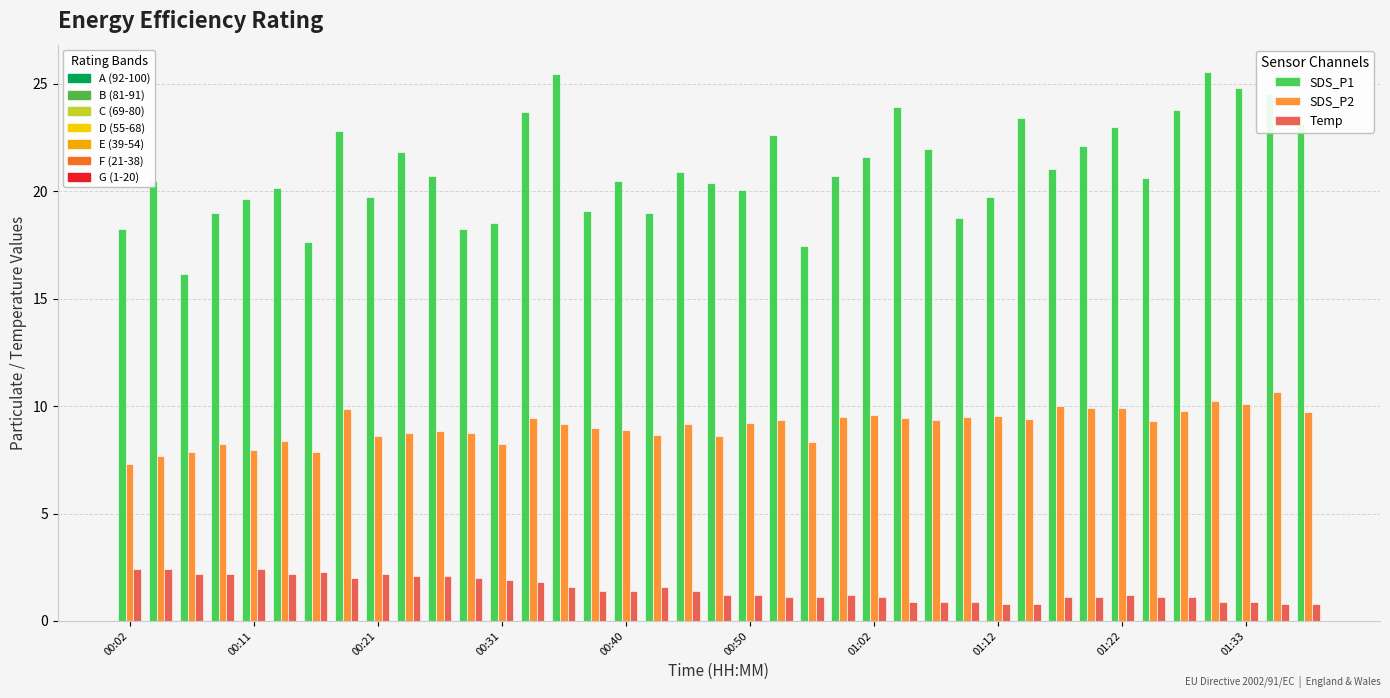

What is the maximum value shown in the chart?

25.6